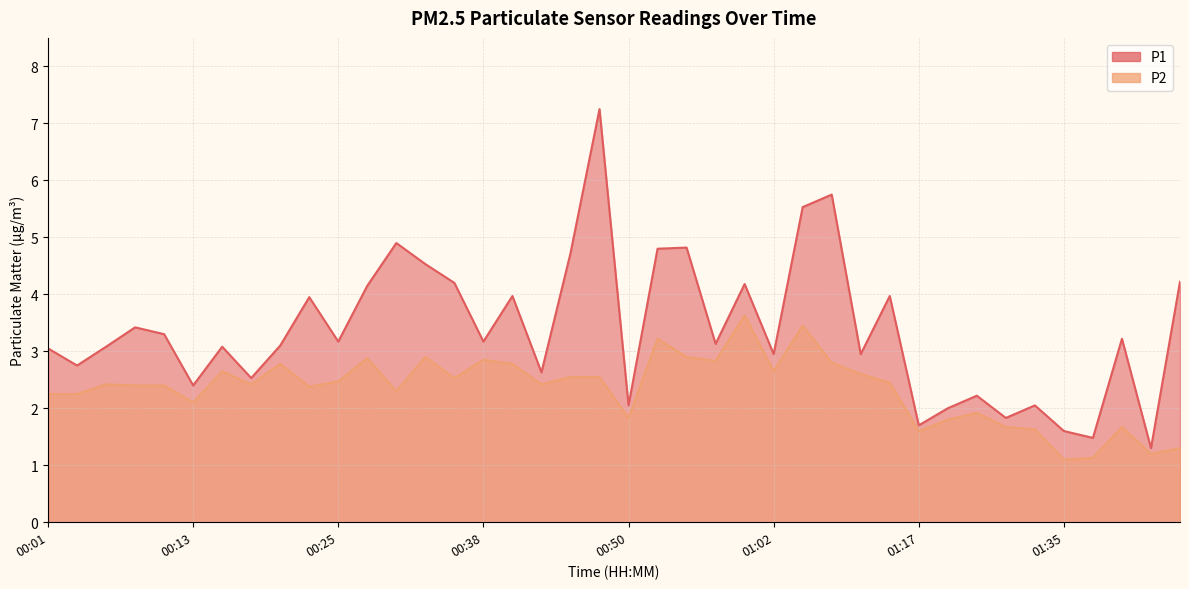

How many lines are shown in the chart?

2